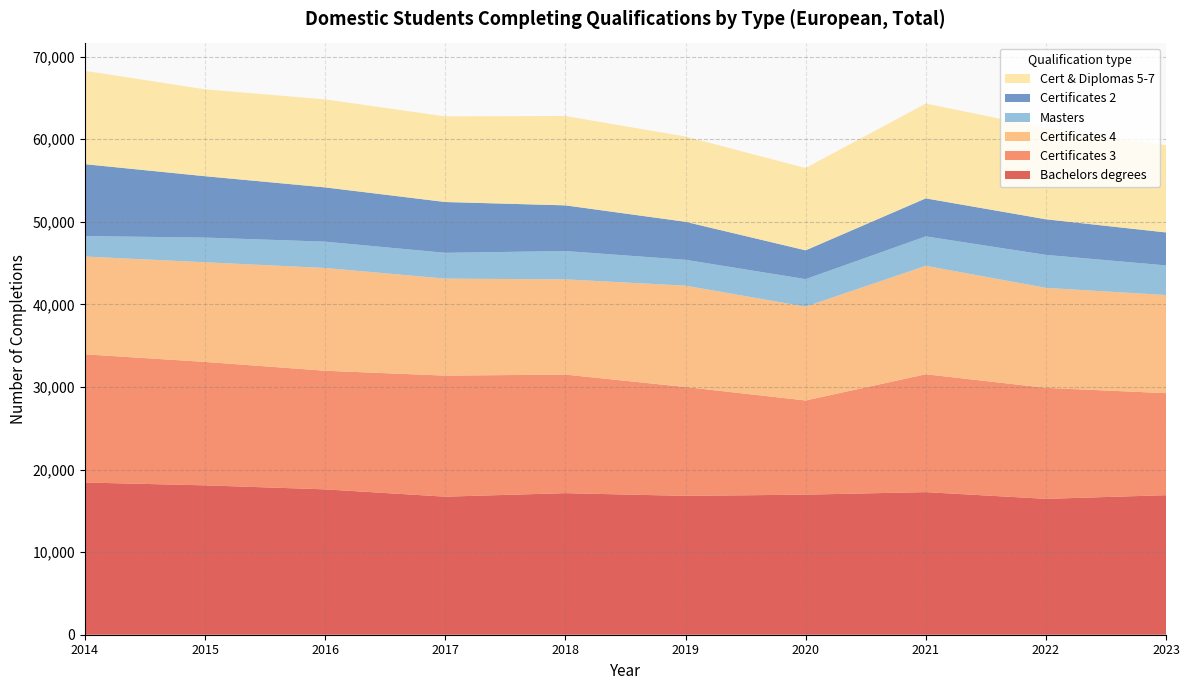

Reading right to left, extract all data points from this chart.

Bachelors degrees: 2023=16895	2022=16450	2021=17265	2020=16960	2019=16810	2018=17140	2017=16715	2016=17600	2015=18085	2014=18430
Certificates 3: 2023=12350	2022=13440	2021=14270	2020=11400	2019=13180	2018=14355	2017=14655	2016=14360	2015=14945	2014=15520
Certificates 4: 2023=11880	2022=12110	2021=13130	2020=11360	2019=12275	2018=11530	2017=11745	2016=12445	2015=12065	2014=11840
Masters: 2023=3590	2022=3990	2021=3565	2020=3335	2019=3130	2018=3430	2017=3125	2016=3185	2015=2990	2014=2475
Certificates 2: 2023=3990	2022=4310	2021=4600	2020=3485	2019=4600	2018=5530	2017=6150	2016=6570	2015=7430	2014=8705
Cert & Diplomas 5-7: 2023=10555	2022=11040	2021=11480	2020=9965	2019=10320	2018=10820	2017=10365	2016=10655	2015=10520	2014=11305